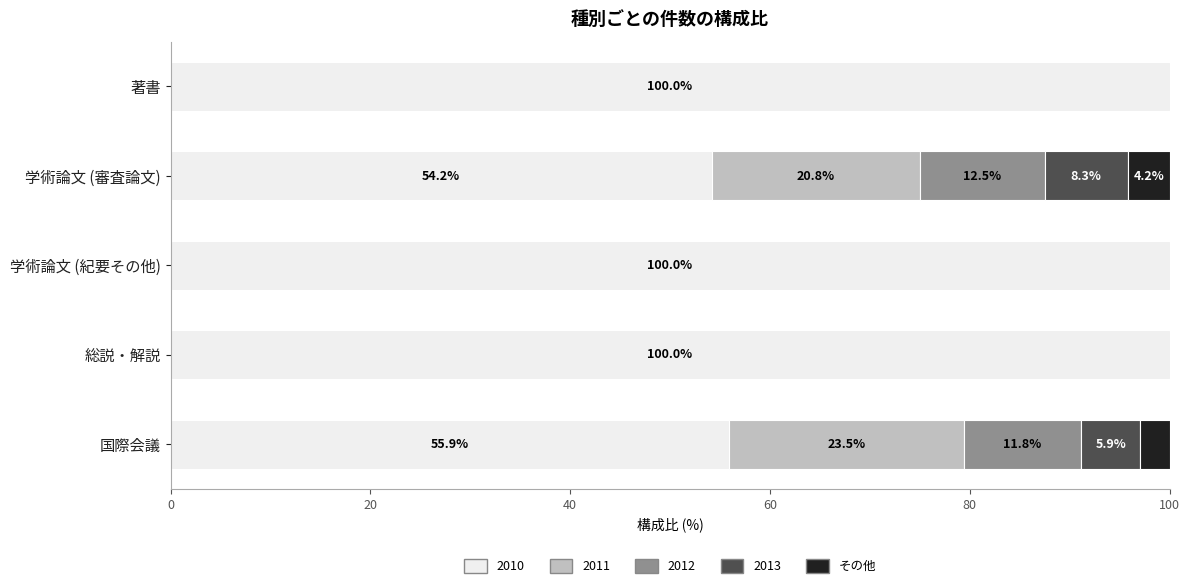

What is the sum of all 2010 values?

410.0